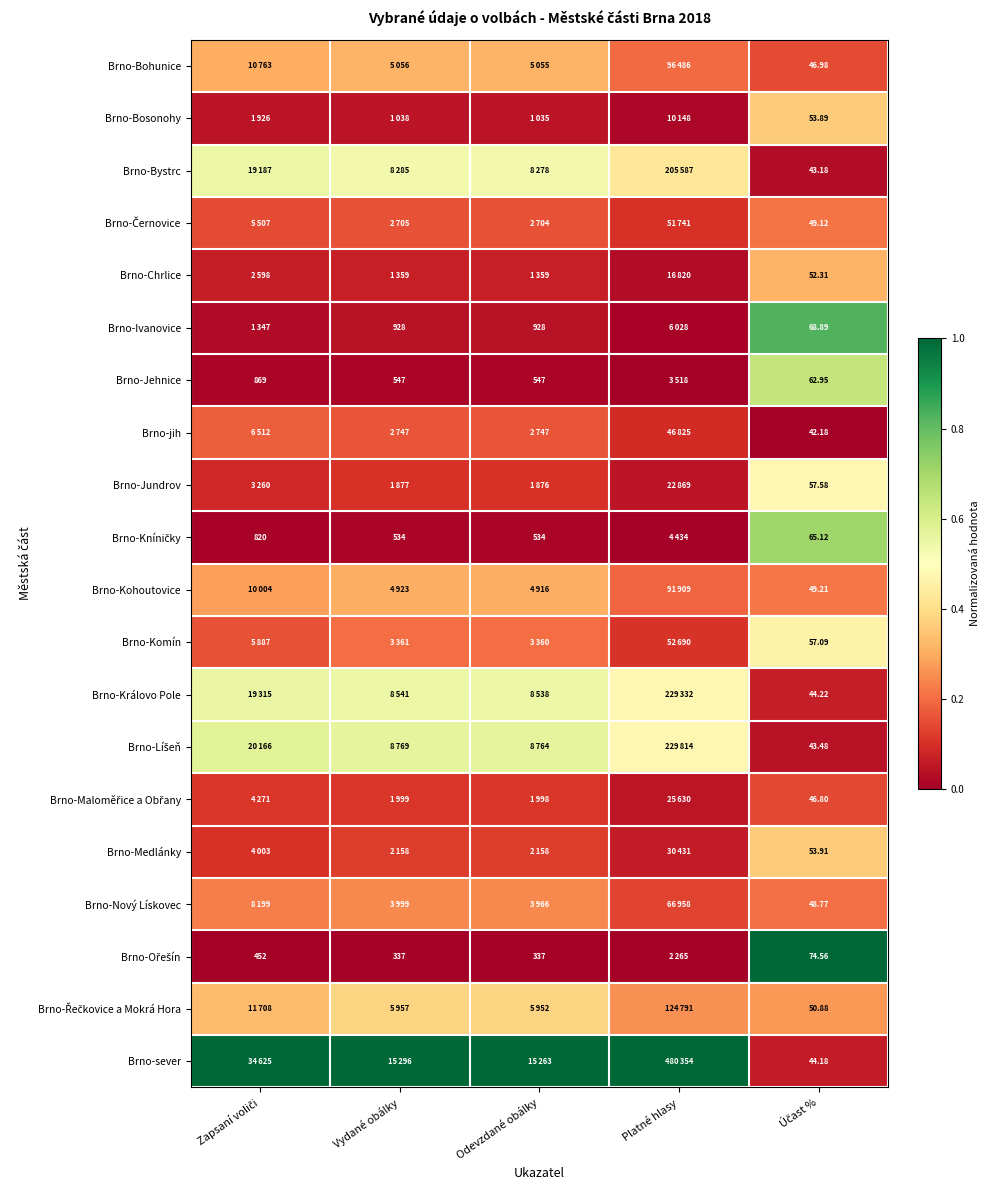

Is it true that Brno-sever equals 0.5 at Platné hlasy?

False